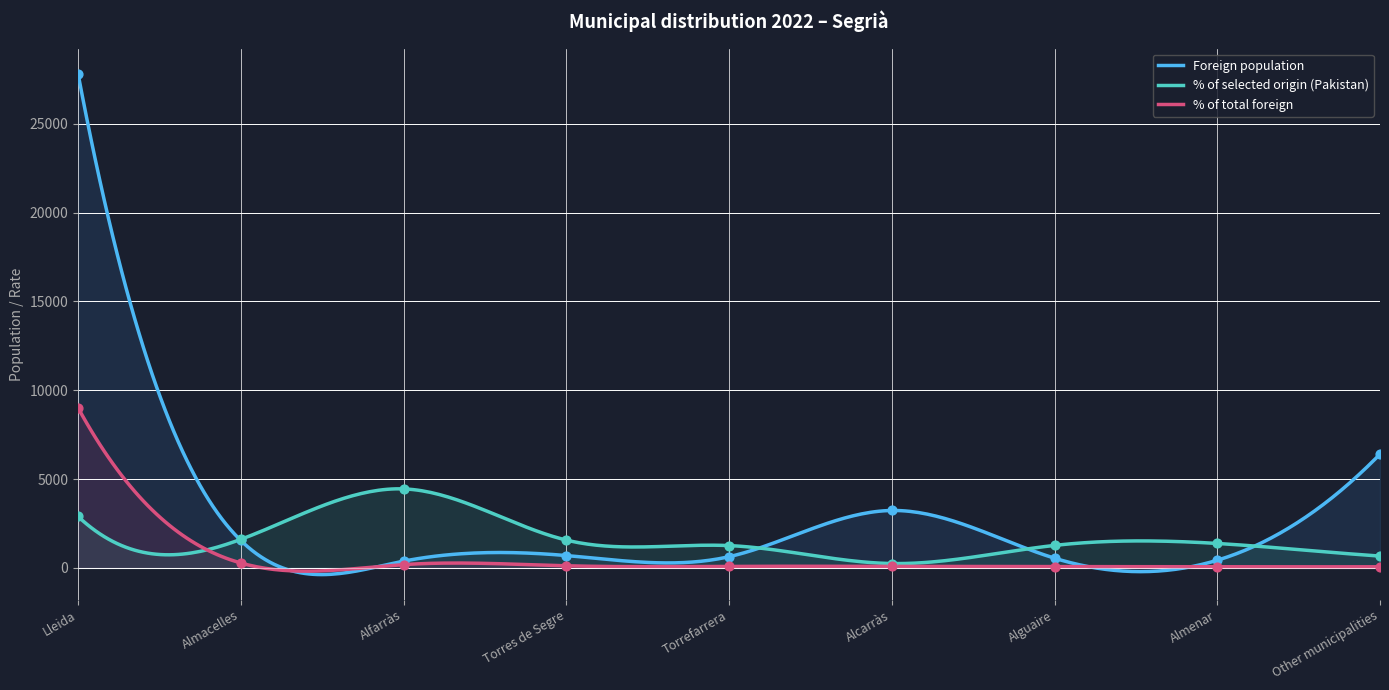

Is the value of % of selected origin (Pakistan) at Alfarràs greater than the value of % of total foreign at Alguaire?

Yes